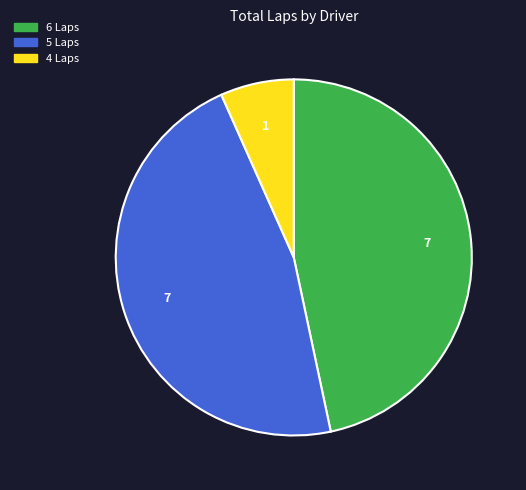

Is there a majority slice in this chart?

No